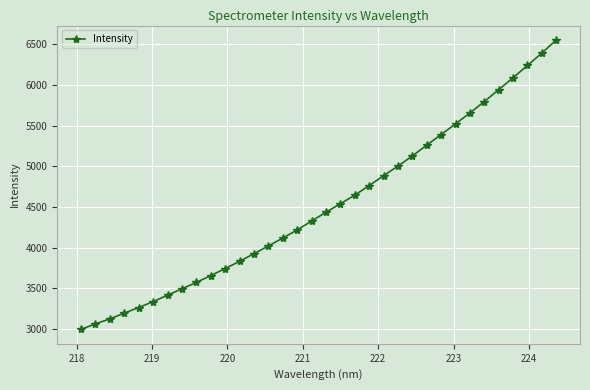

What is the smallest value displayed?

2998.1